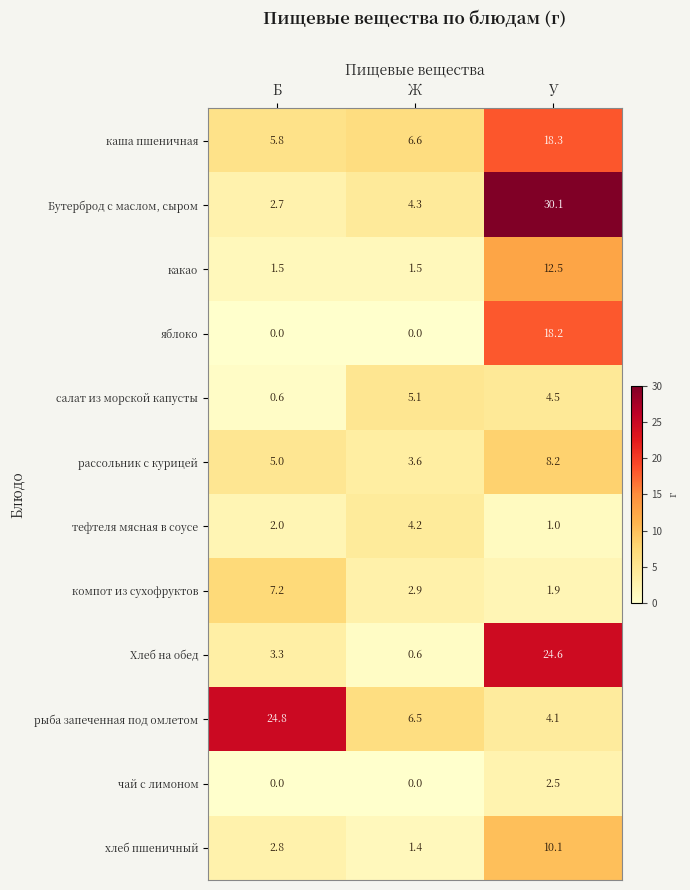

What is the maximum value for какао?

12.5